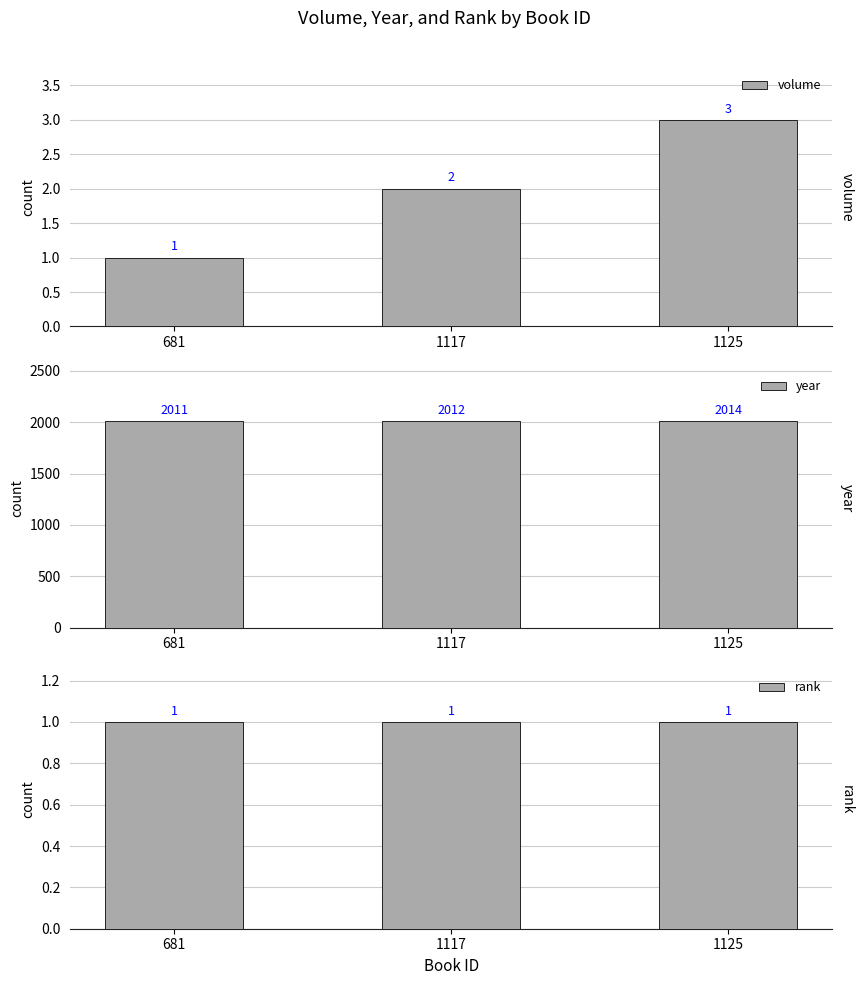

Rank the series at 681 from highest to lowest value.

year, volume, rank